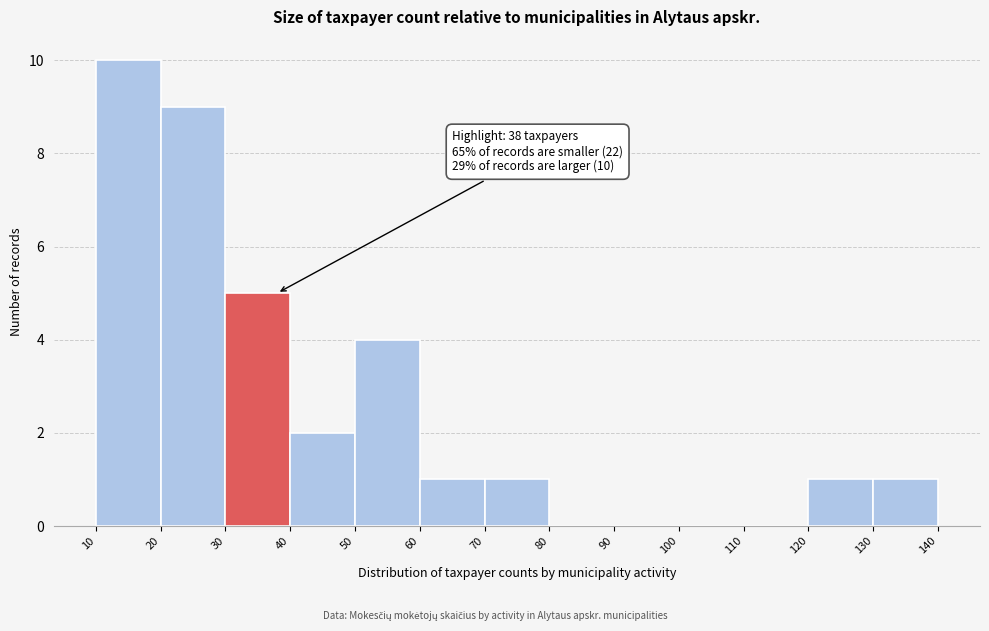

Over which range of the x-axis is the bar tallest?

10 to 20